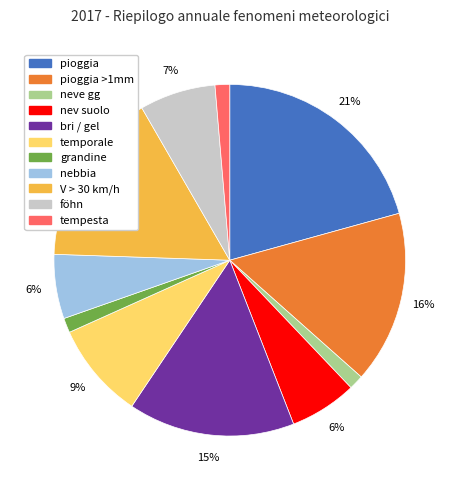

To the nearest percent, what is the average slice percentage?

9%